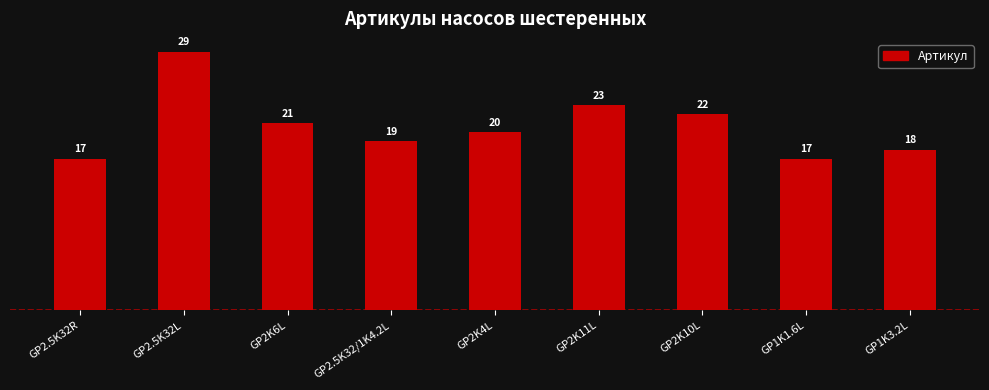

Is it true that the value at GP2K10L is 22?

True